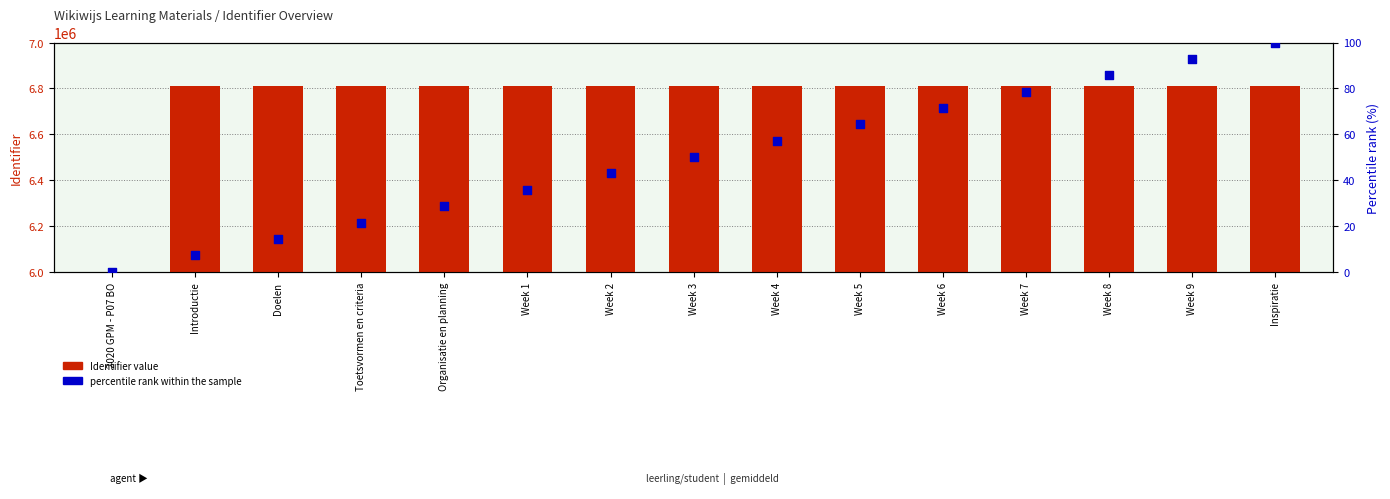

Which series contains the highest Y value?

Identifier value